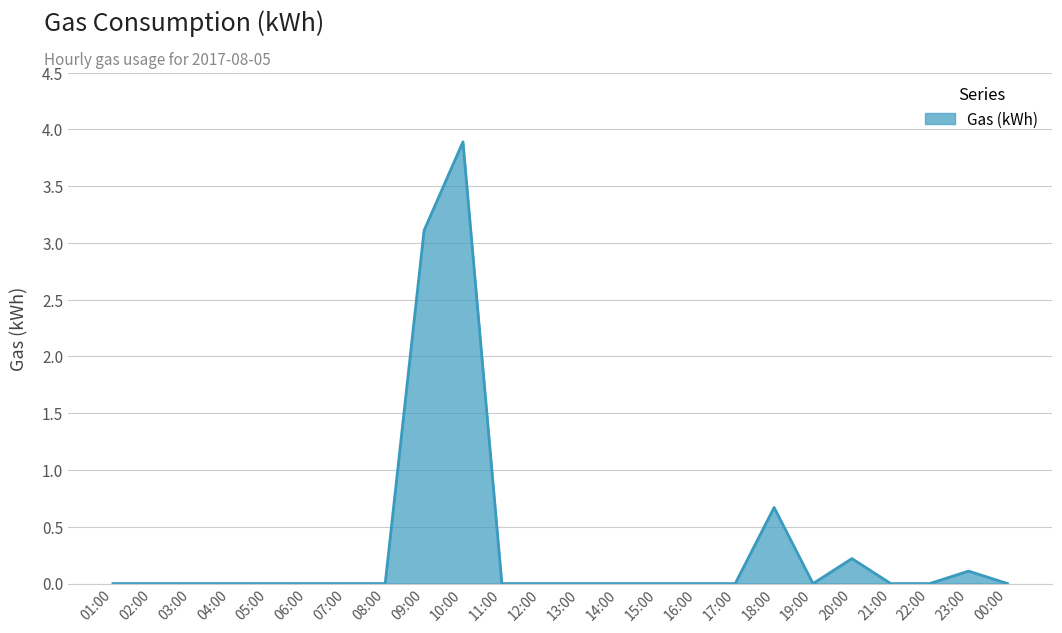

True or false: the data shows 0.0 at 22:00.

True